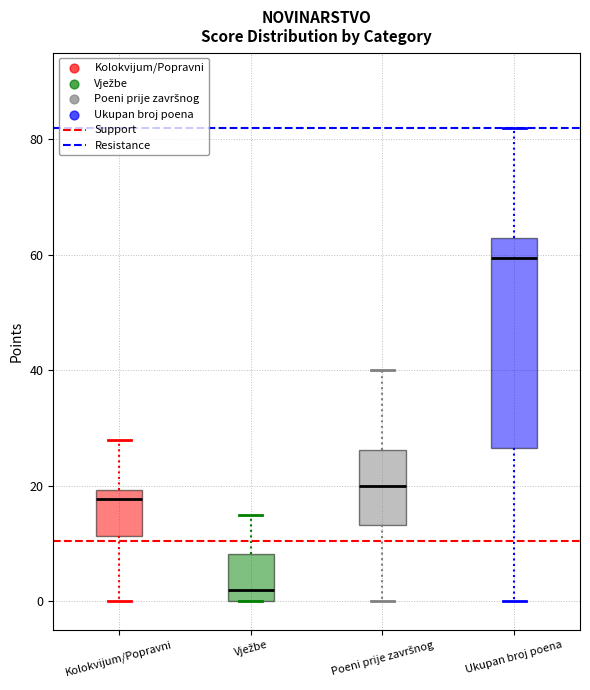

Where does the upper whisker of the box for Kolokvijum/Popravni end on the y-axis? The values are not printed on the chart, so give them approximately, as read against the axis.

28